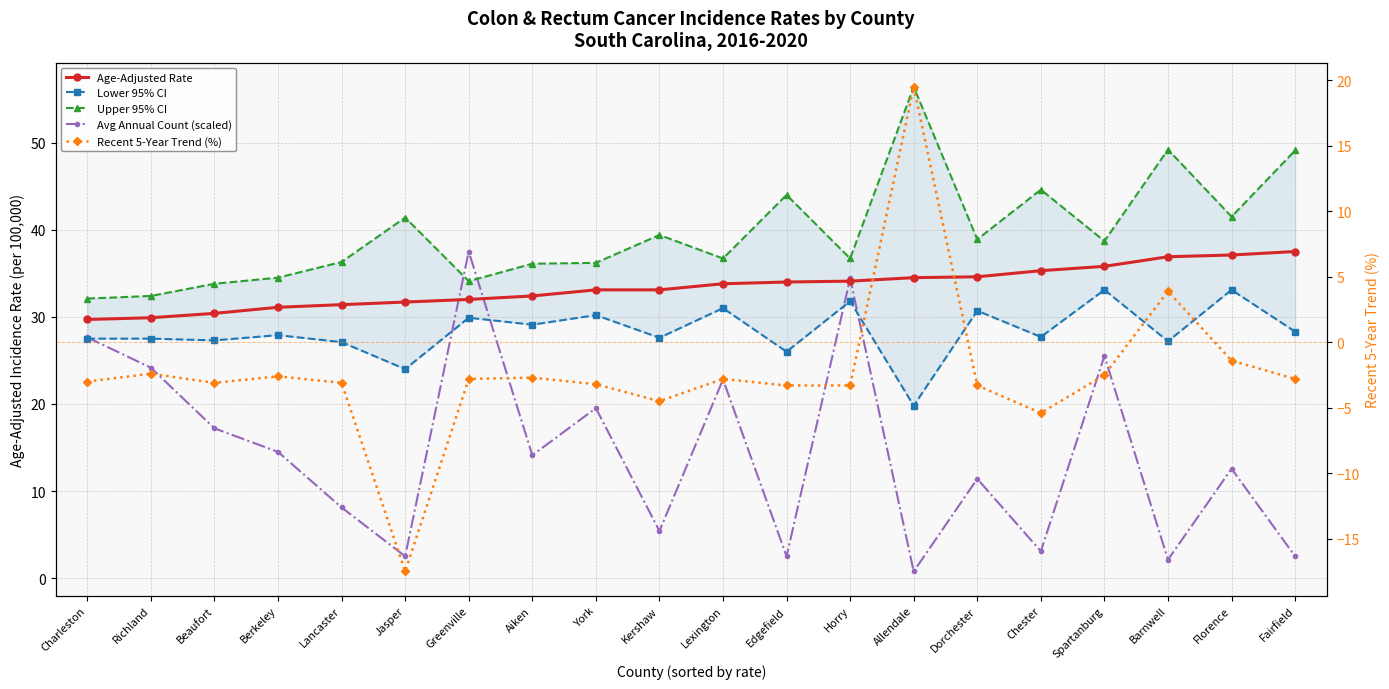

How many lines are shown in the chart?

5